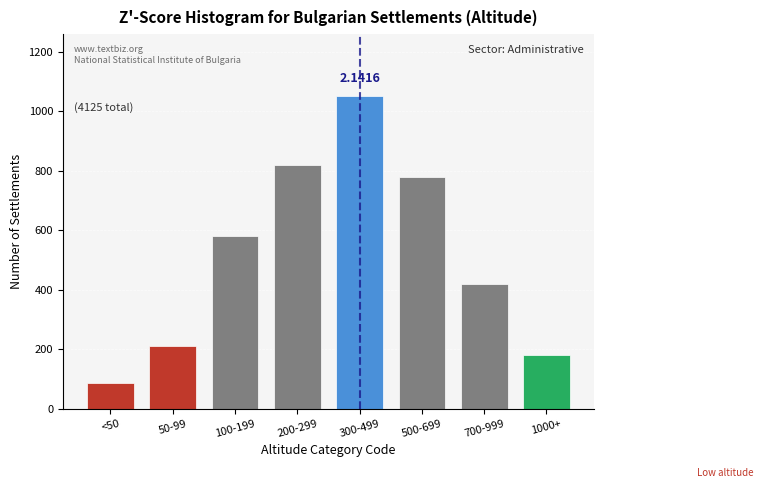

Which has a higher value, 200-299 or 50-99?

200-299